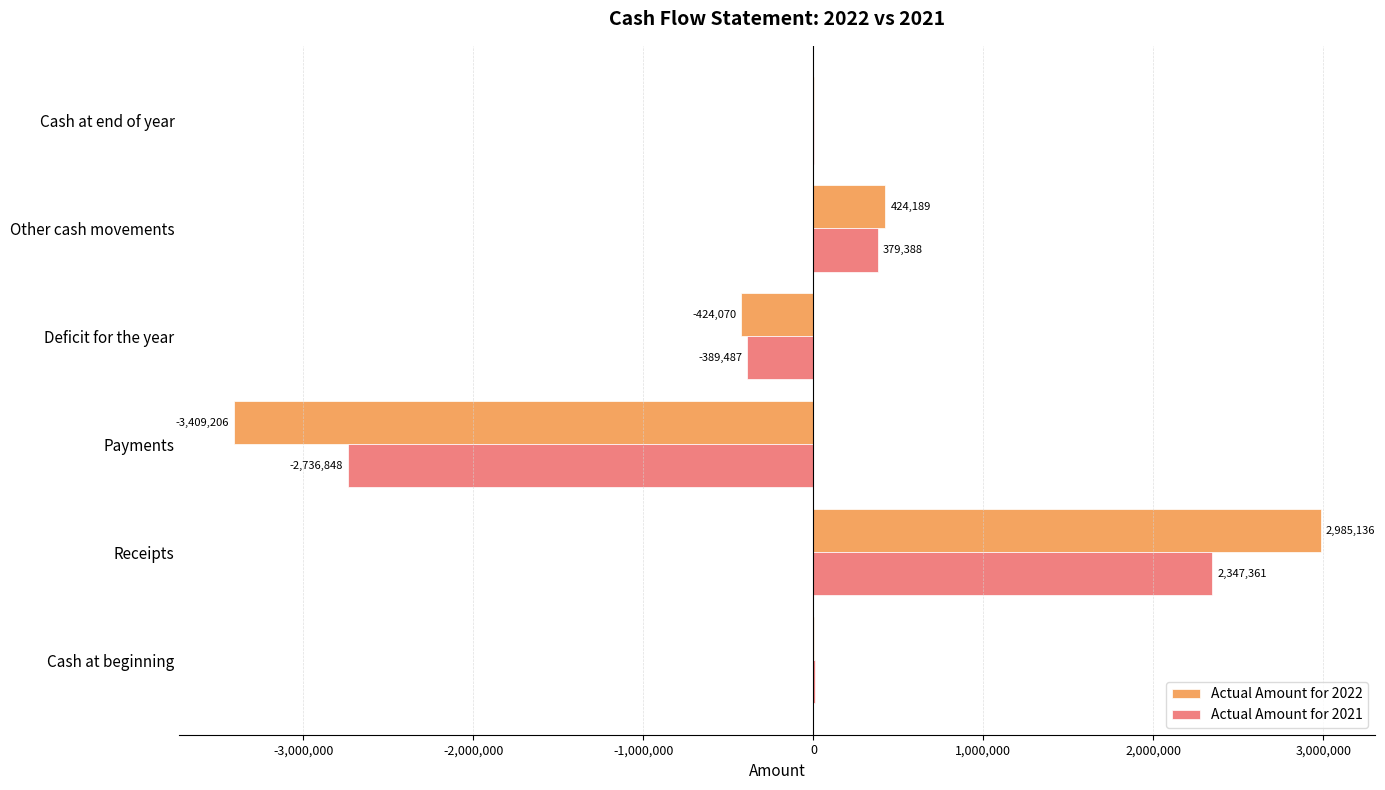

Which label corresponds to the largest value in the chart?

Receipts